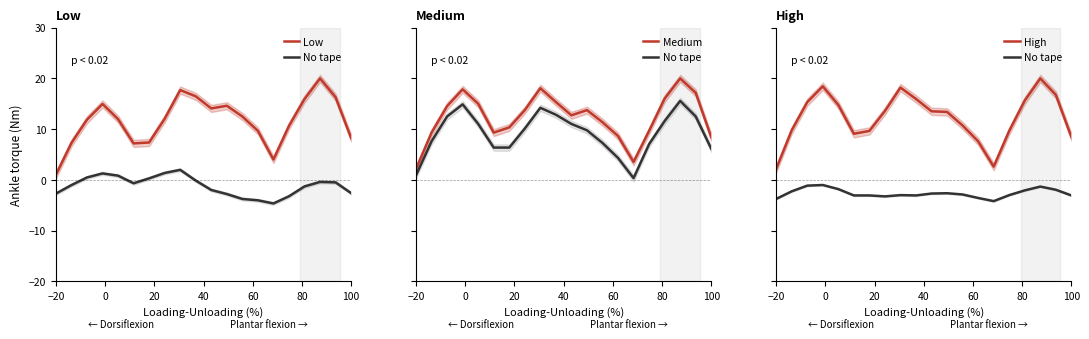

Is the value of Low at 19 greater than the value of Medium at 60?

No